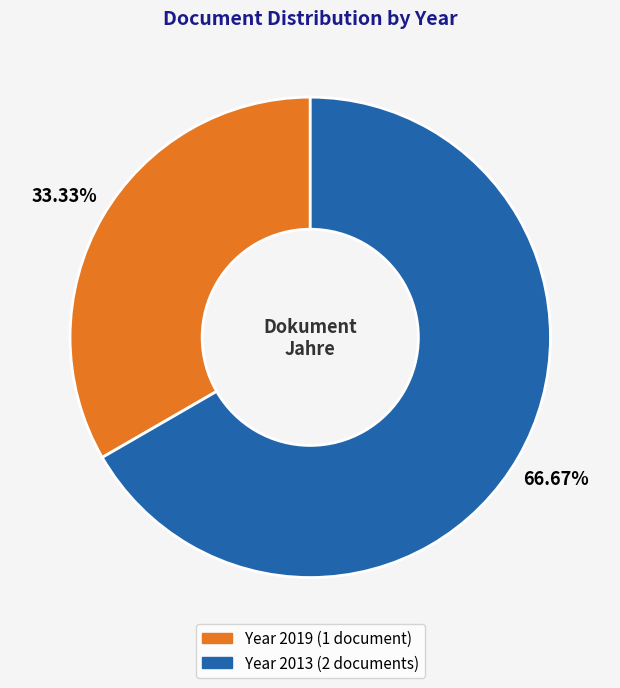

Count the number of slices in the pie.

2